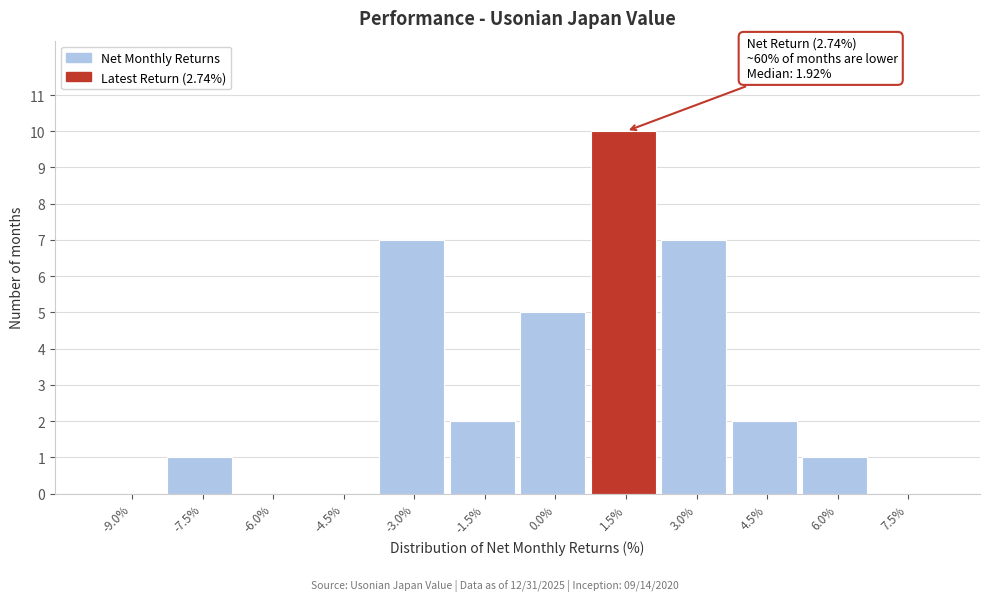

Reading left to right, what are all the values shown in this chart?

-9.0%=0	-7.5%=1	-6.0%=0	-4.5%=0	-3.0%=7	-1.5%=2	0.0%=5	1.5%=10	3.0%=7	4.5%=2	6.0%=1	7.5%=0